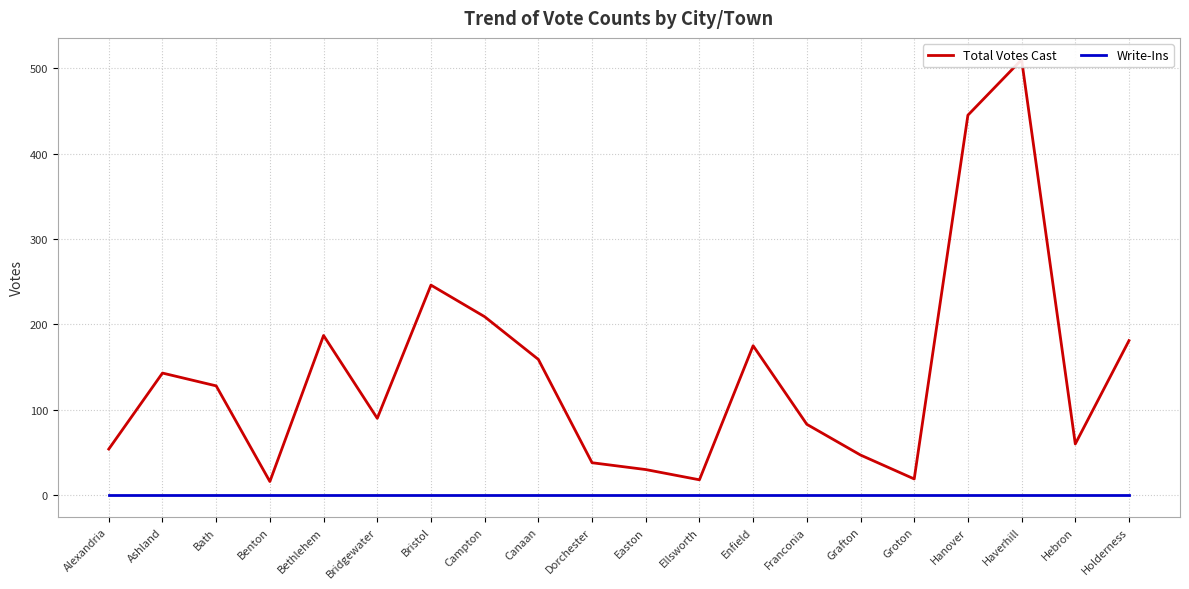

True or false: Write-Ins and Total Votes Cast cross at least once.

False